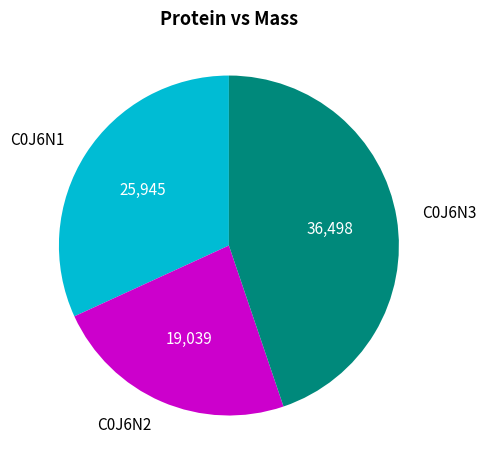

The C0J6N2 slice represents 23% of the pie. True or false?

True